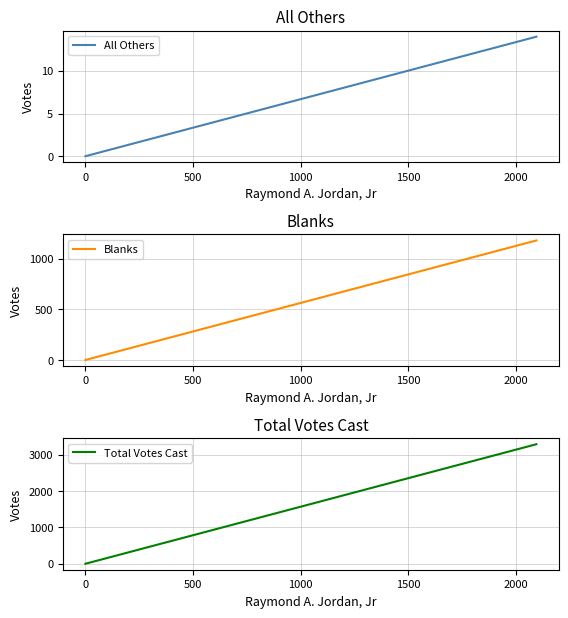

True or false: Blanks has a value of 626 at 0.

False